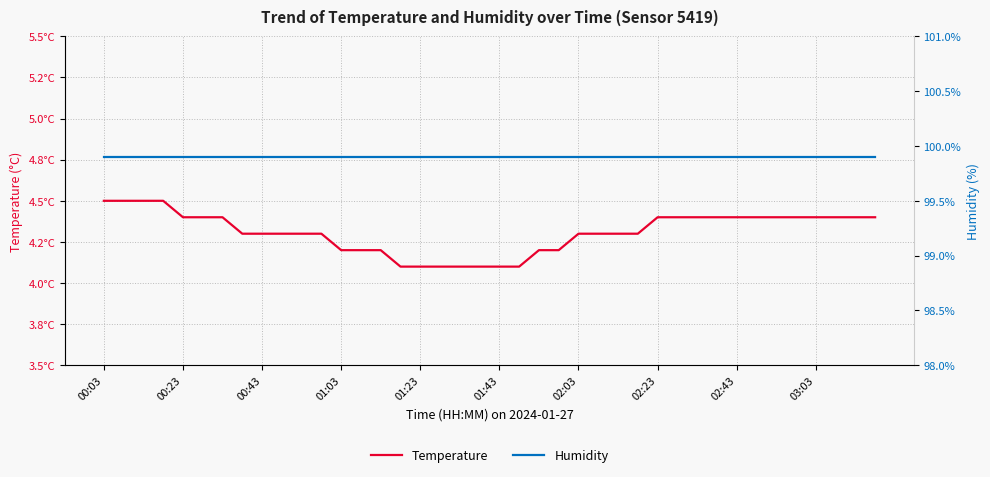

Between 23 and 38, which series saw the biggest shift?

temperature